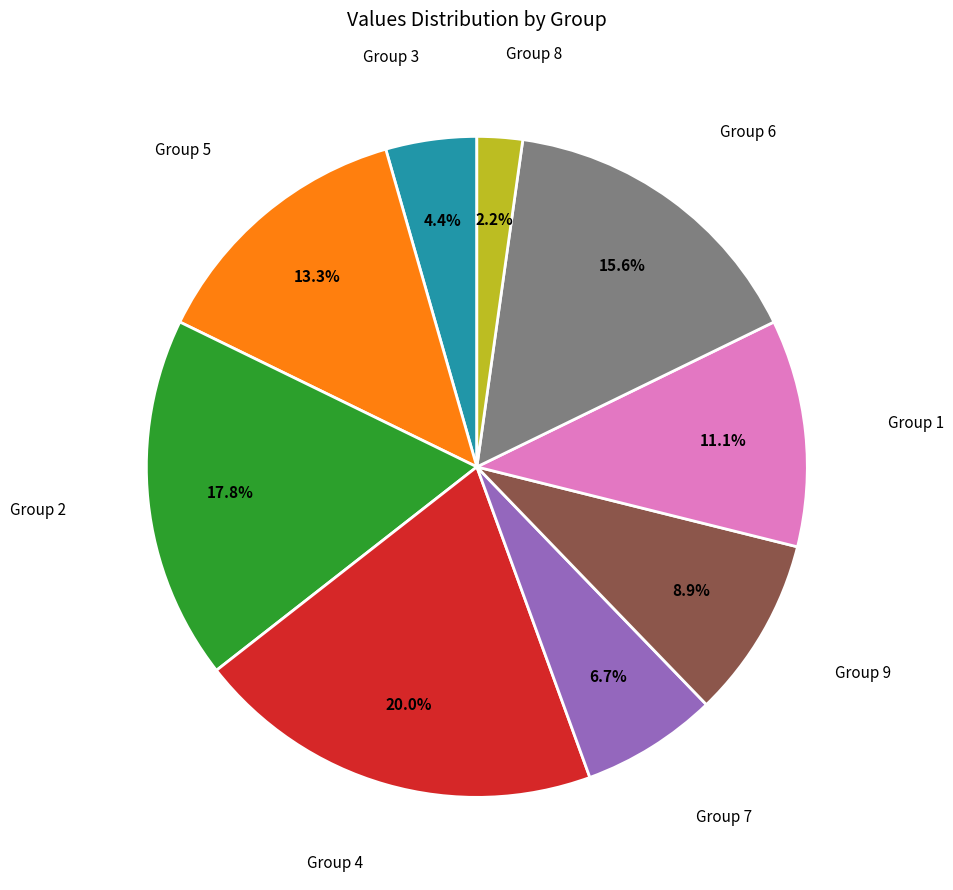

Is there a majority slice in this chart?

No